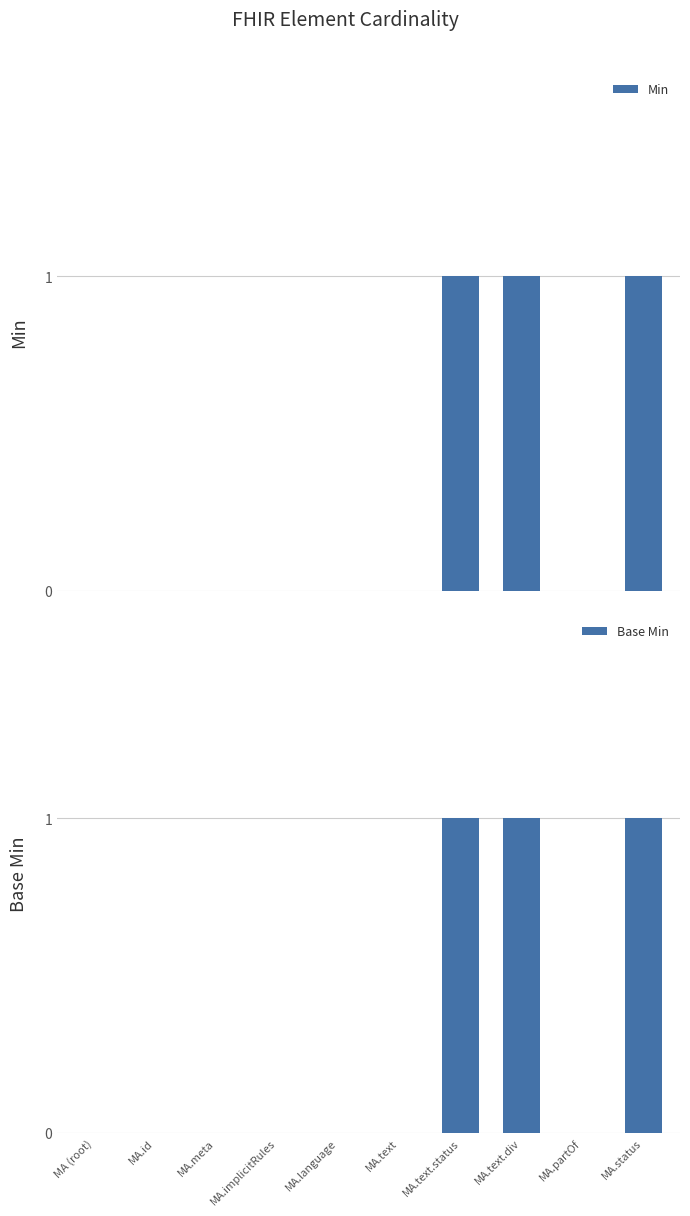

What is the label of the 10th bar from the right?

MA (root)